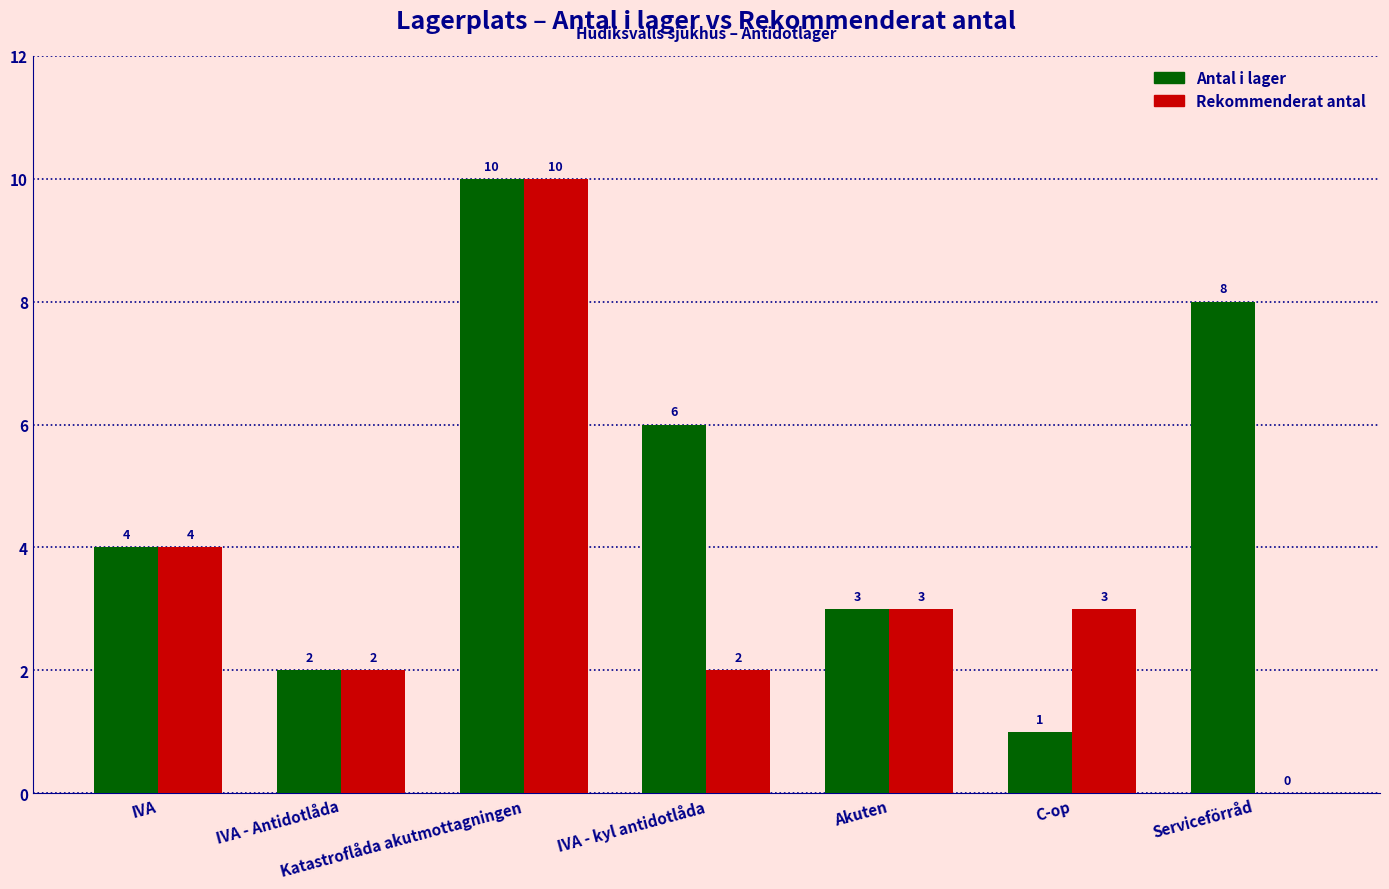

How many distinct data groups are displayed?

2